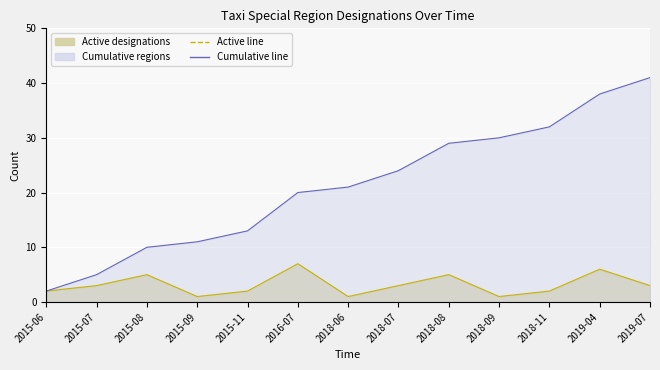

Does the chart display data point markers on the line(s)?

No